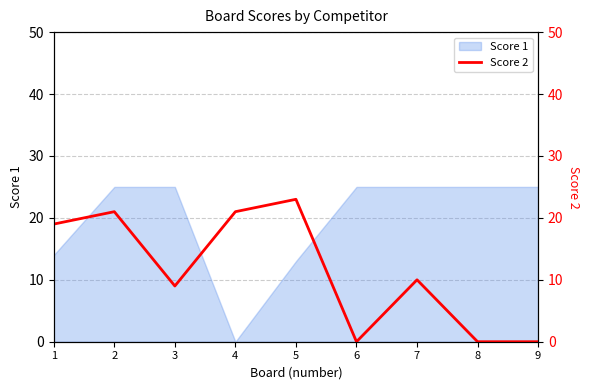

Where does the data first go above 10?

1